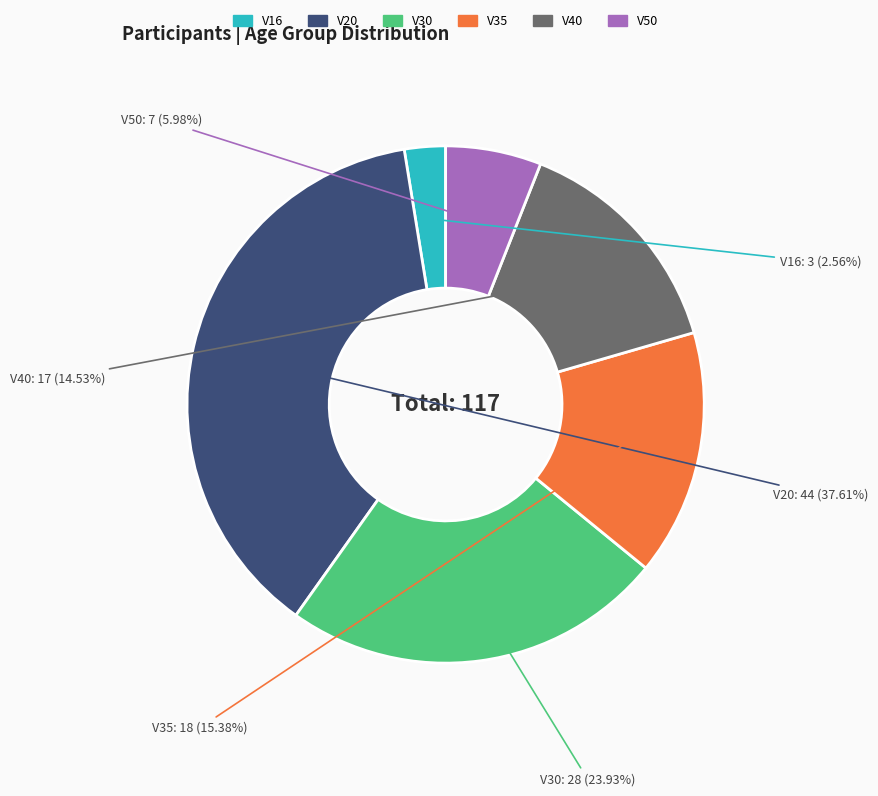

Which category has the smallest portion of the pie?

V16